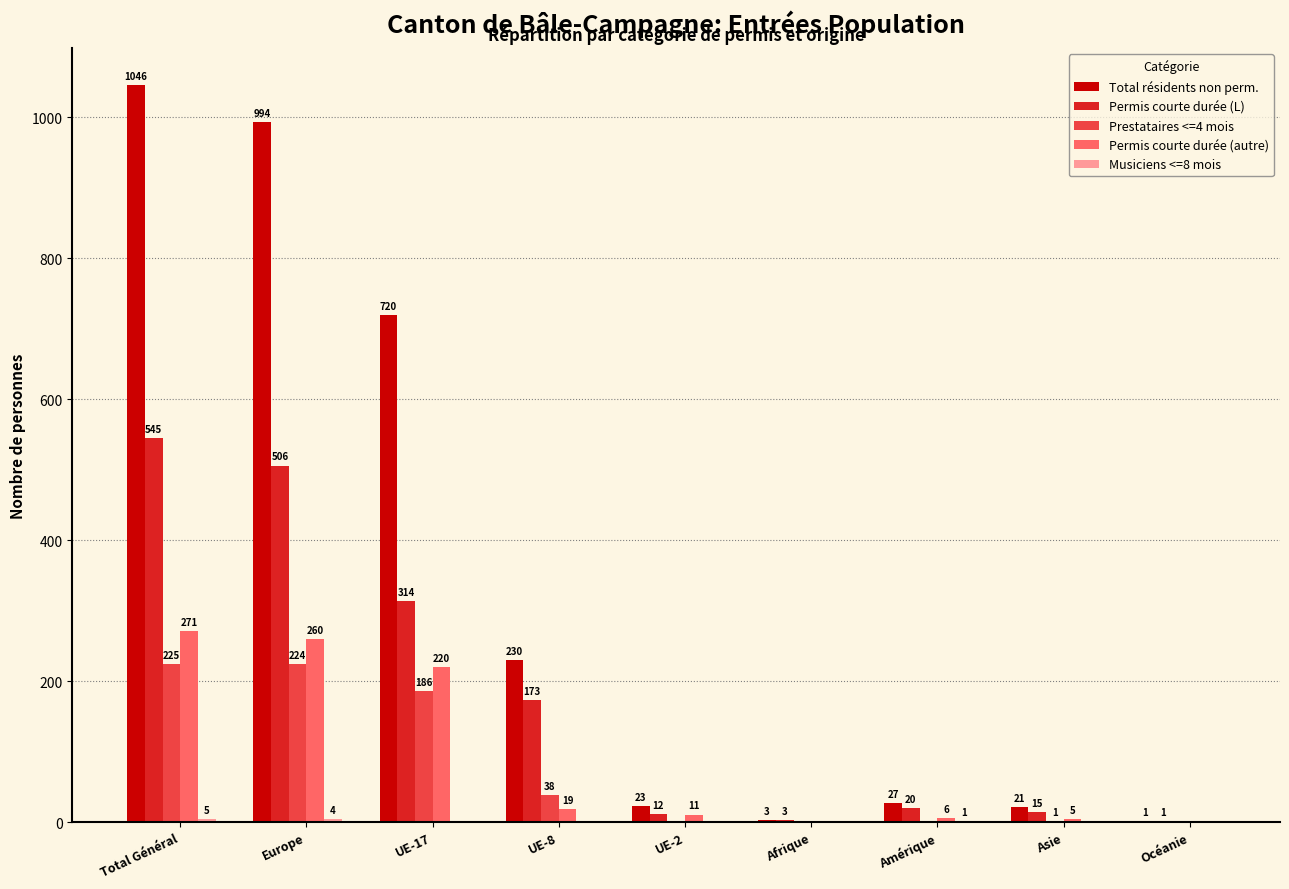

Are the bars grouped side by side (vs. stacked)?

Yes